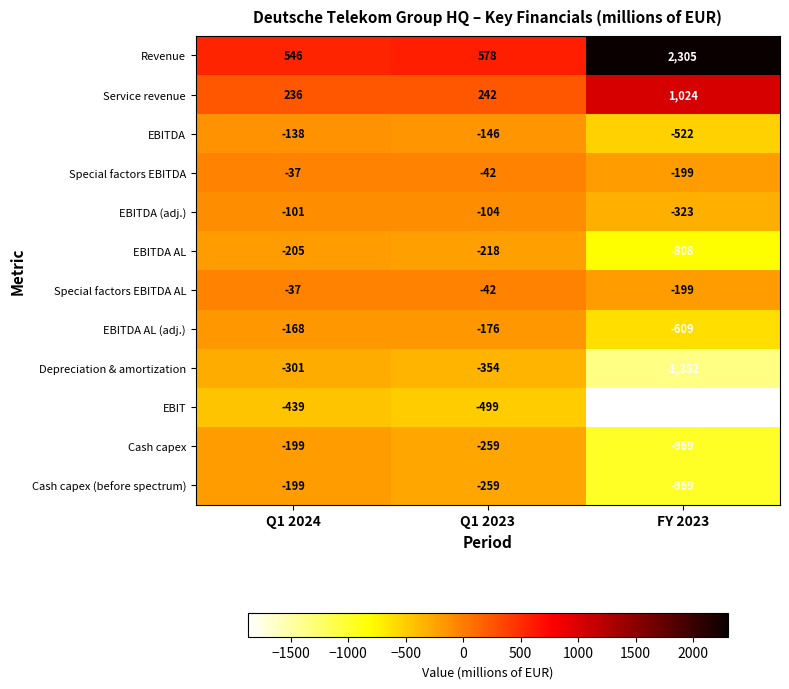

Which series has the widest spread of values?

Revenue